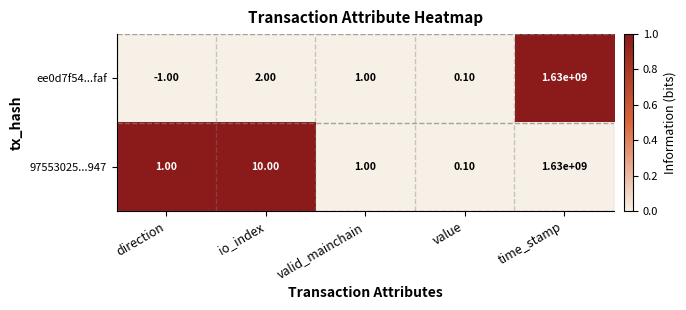

Which series has the widest spread of values?

ee0d7f54...faf